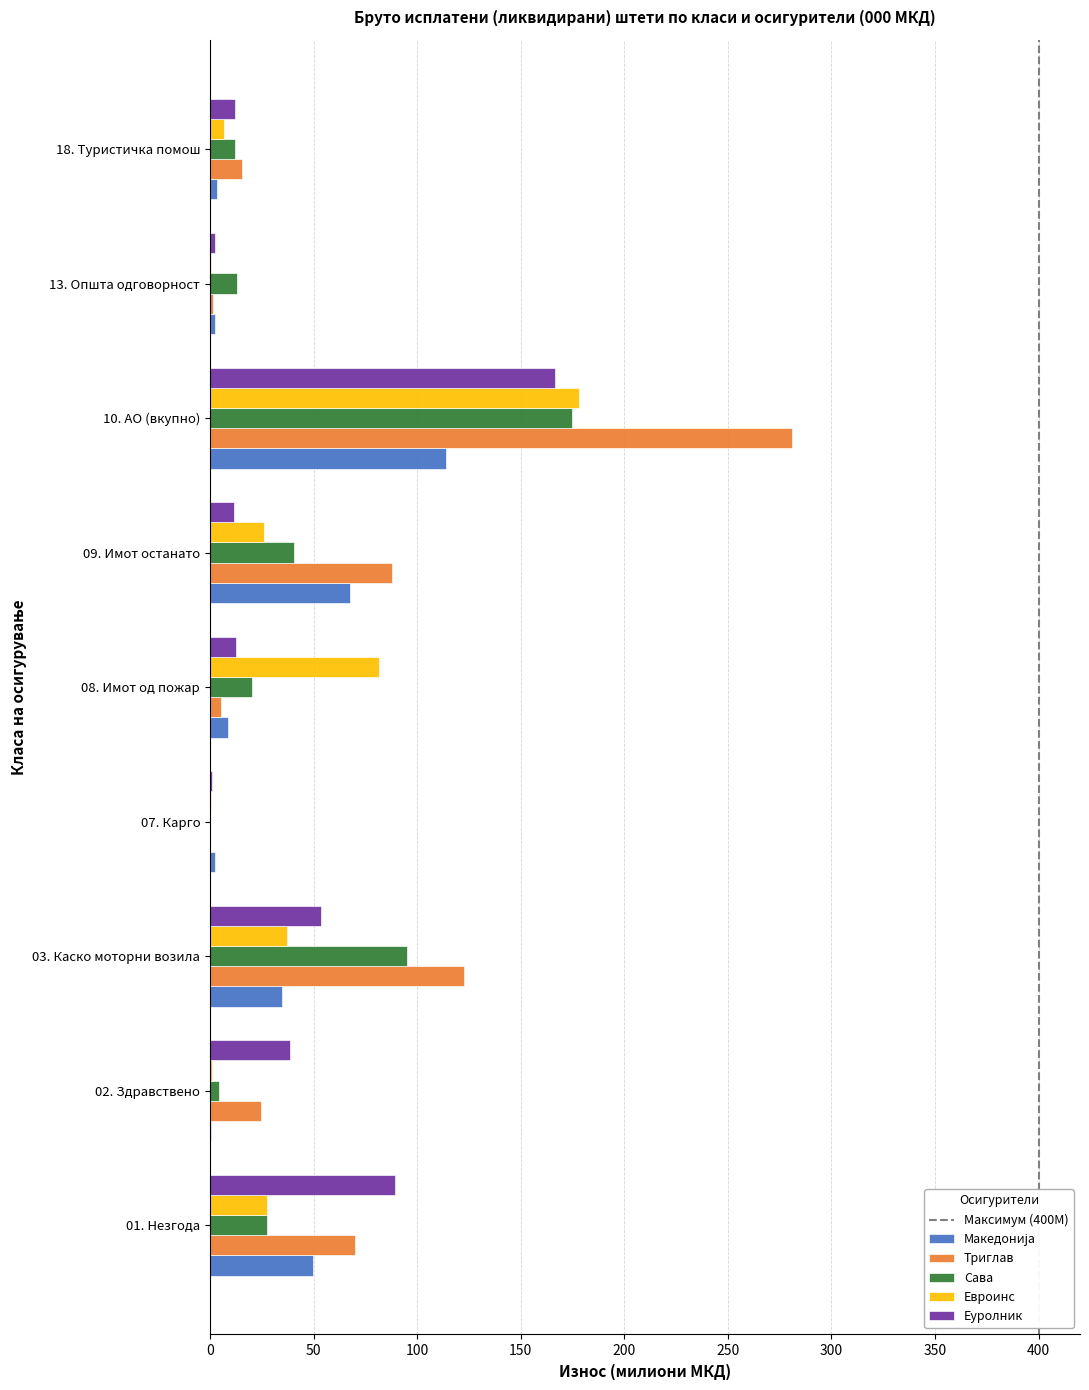

At which category is the sum across all series the highest?

10. АО (вкупно)